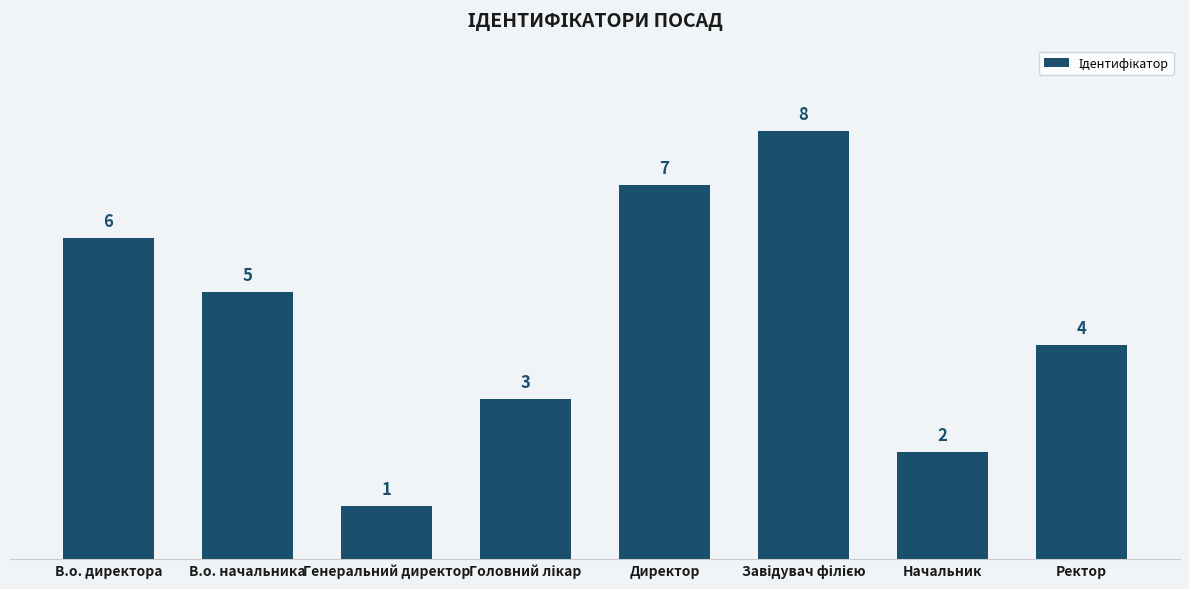

What is the smallest value displayed?

1